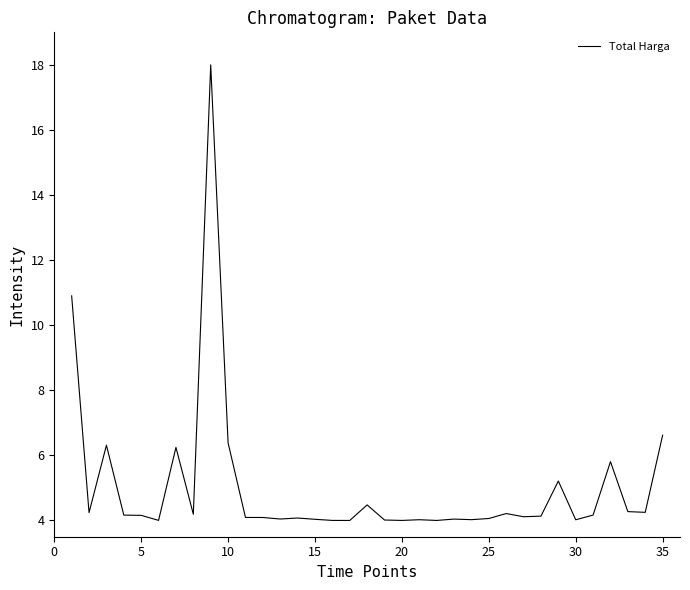

What is the minimum value shown in the chart?

4.0